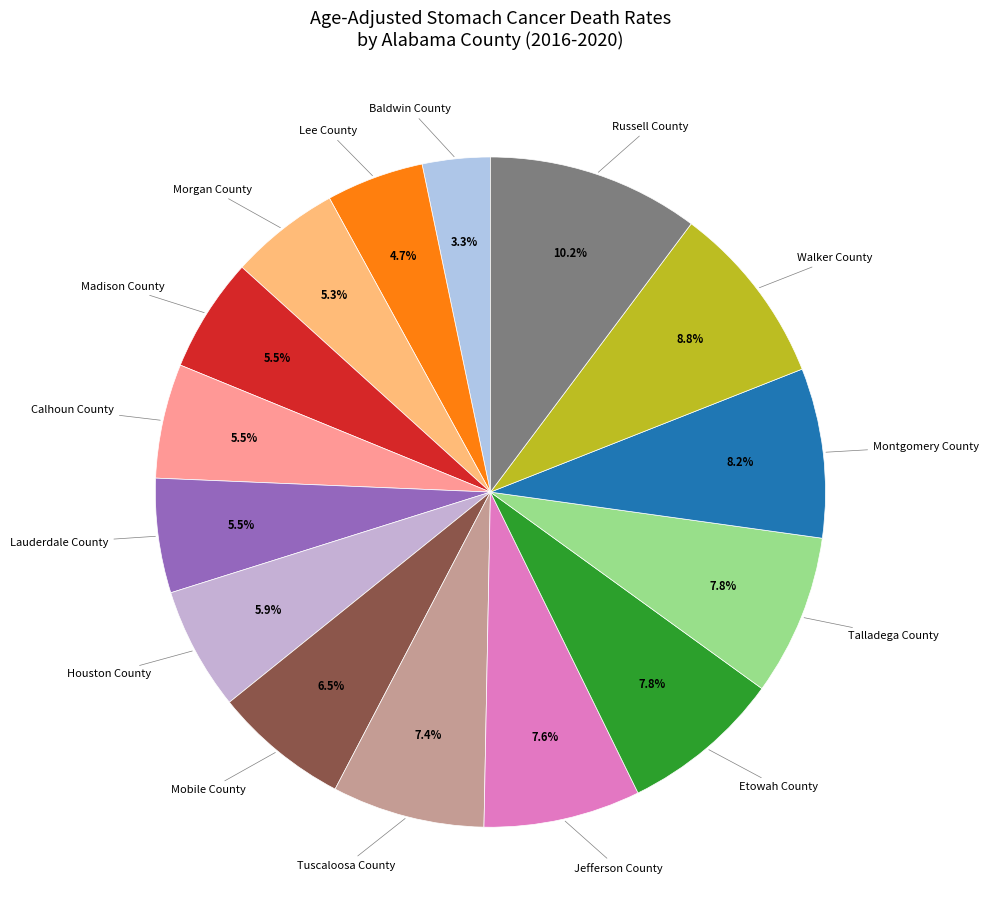

To the nearest percent, what is the difference between the largest and smallest slice percentages?

7%